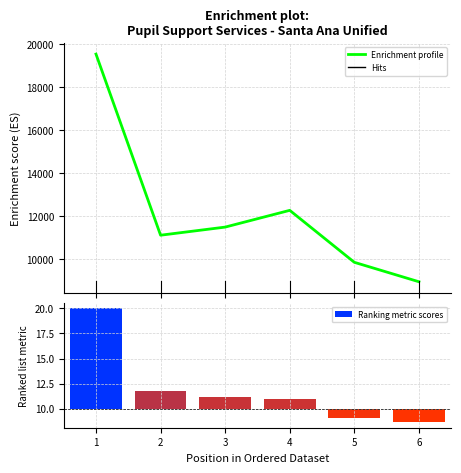

True or false: Ranking metric scores has a value of -0.8 at 6.

False